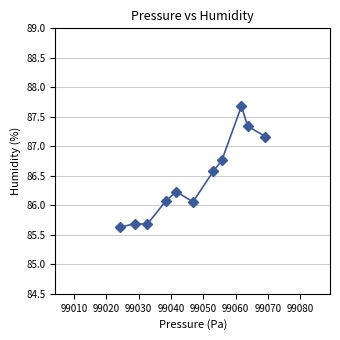

What is the minimum value shown in the chart?

85.6